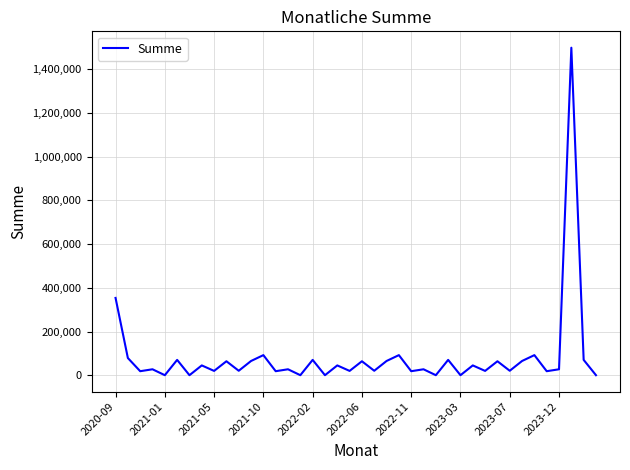

What is the greatest value displayed?

1499000.0